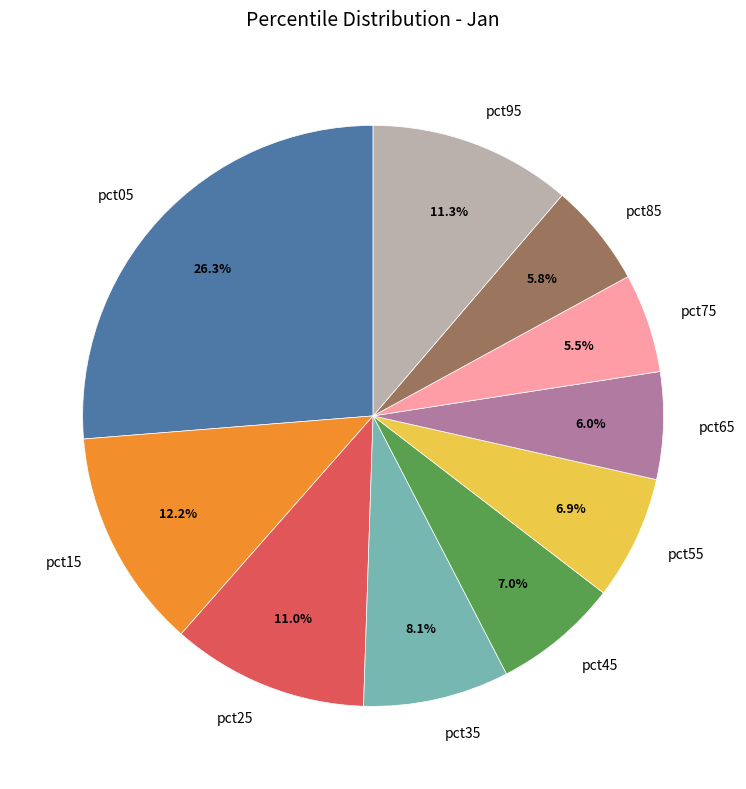

What is the largest slice in the pie chart?

pct05